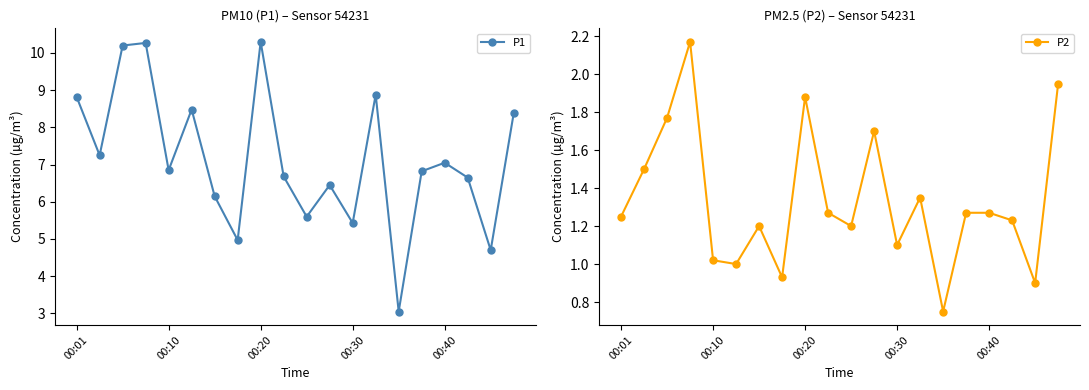

The value of P1 at 00:30 is 5.4. True or false?

True